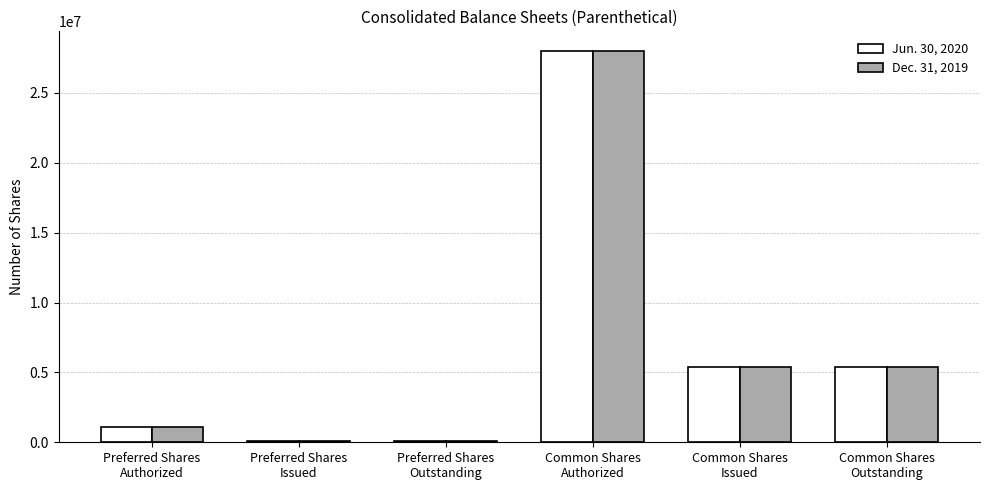

What is the maximum value for Jun. 30, 2020?

28000000